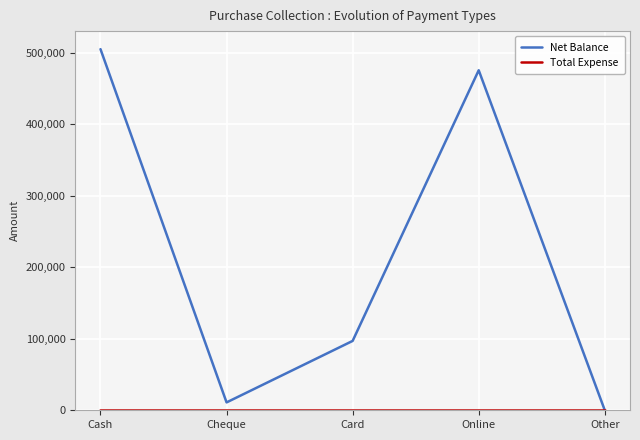

At which label is Net Balance closest to 252497?

Card